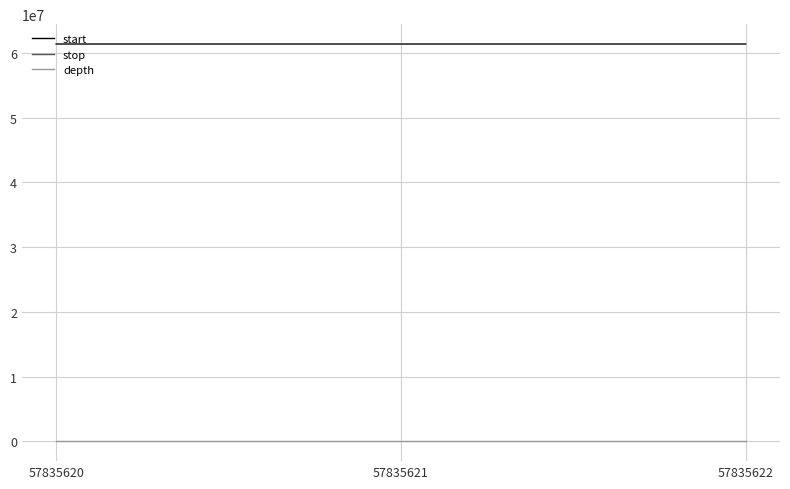

Is it true that start equals 26128152 at 57835620?

False